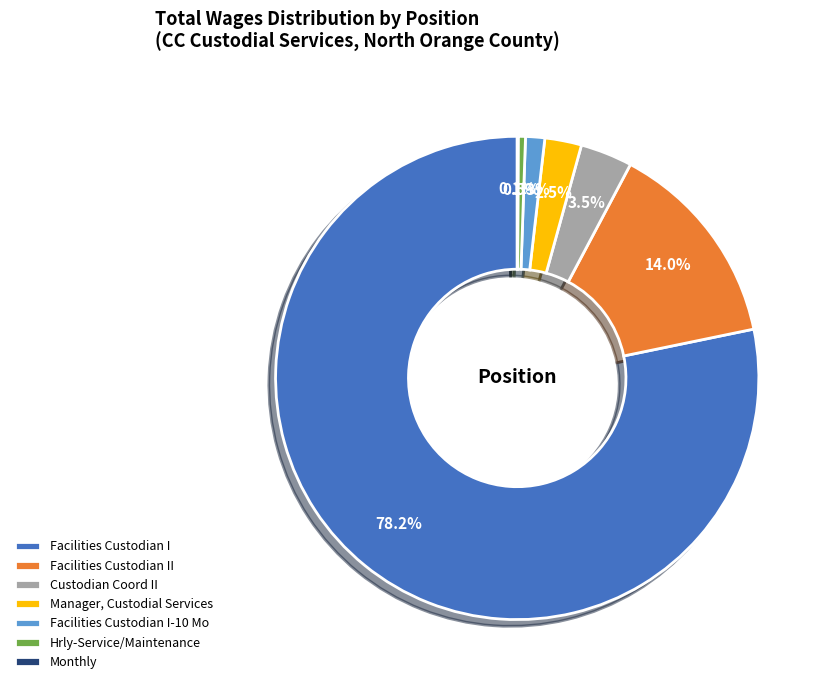

Which slice is the largest?

Facilities Custodian I